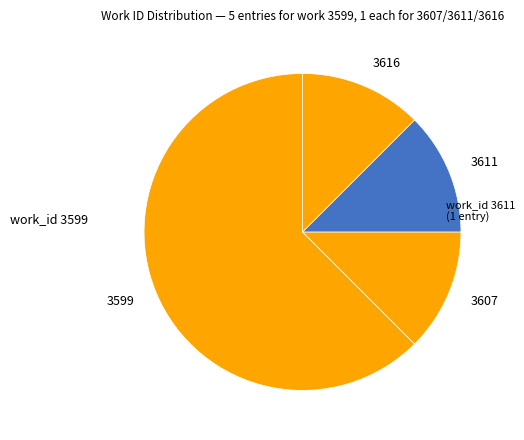

Combined, do 3607 and 3611 account for over 50%?

No